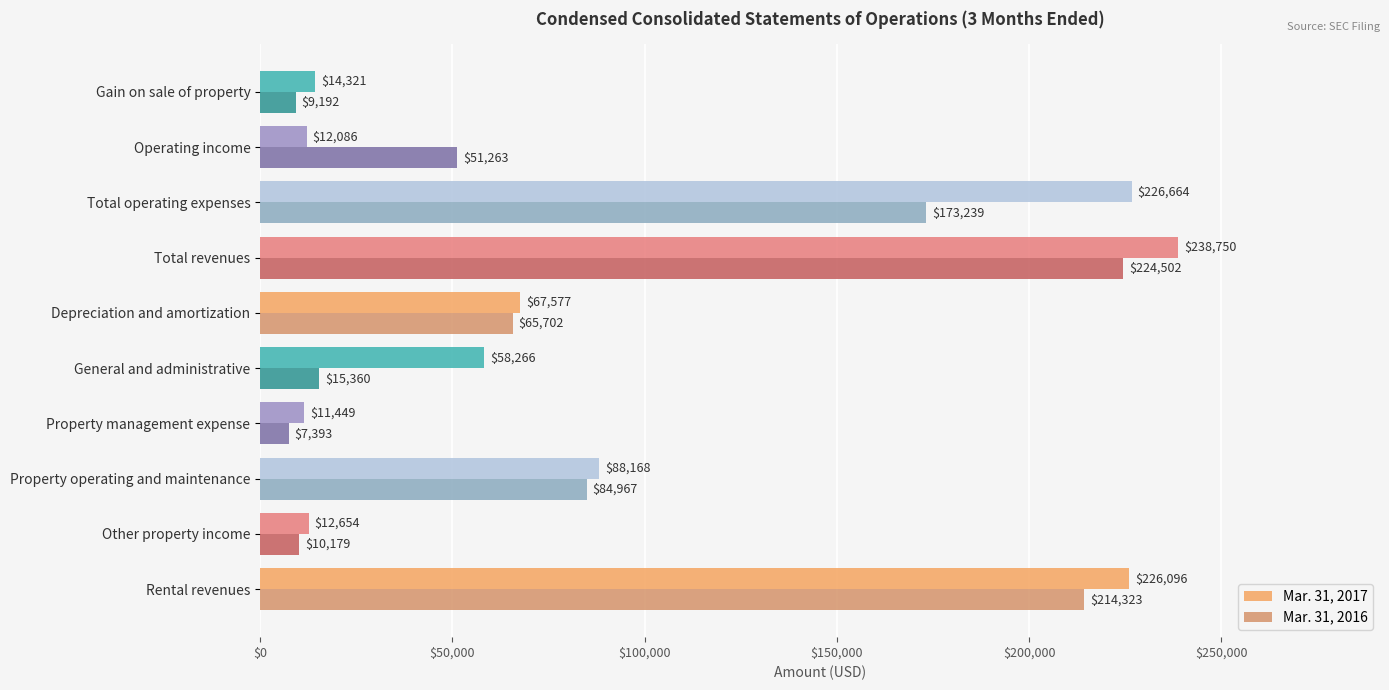

At which label does Mar. 31, 2016 reach its peak?

Total revenues